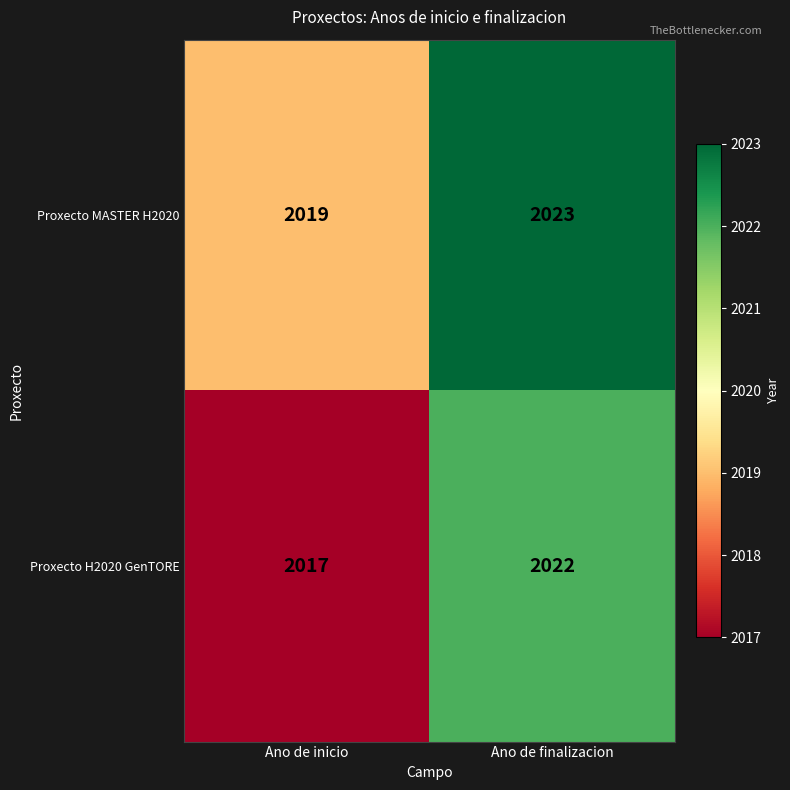

Reading right to left, extract all data points from this chart.

Proxecto MASTER H2020: Ano de finalizacion=2023	Ano de inicio=2019
Proxecto H2020 GenTORE: Ano de finalizacion=2022	Ano de inicio=2017